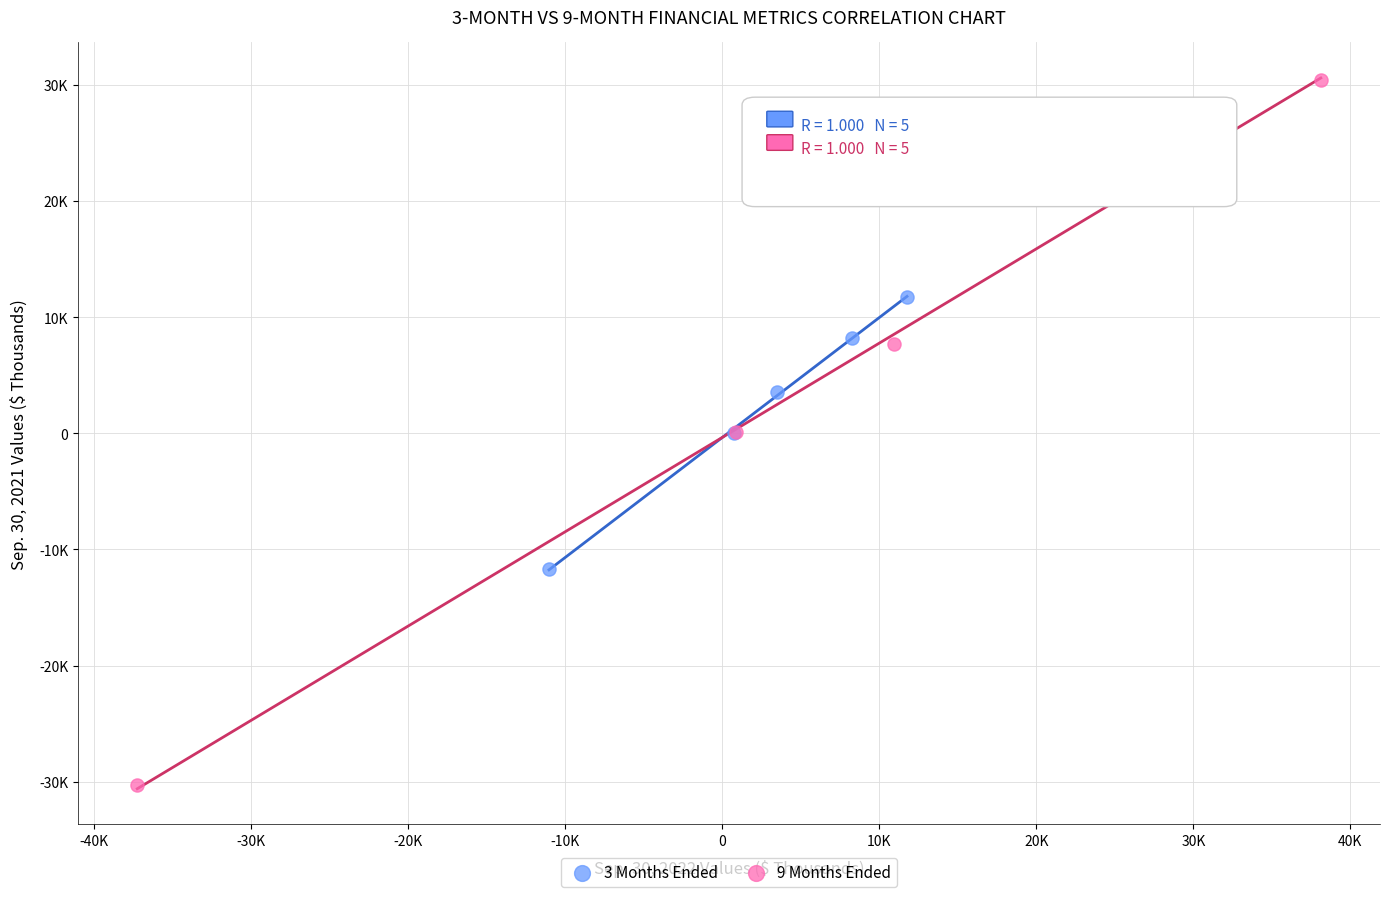

Which series contains the highest Y value?

9 Months Ended